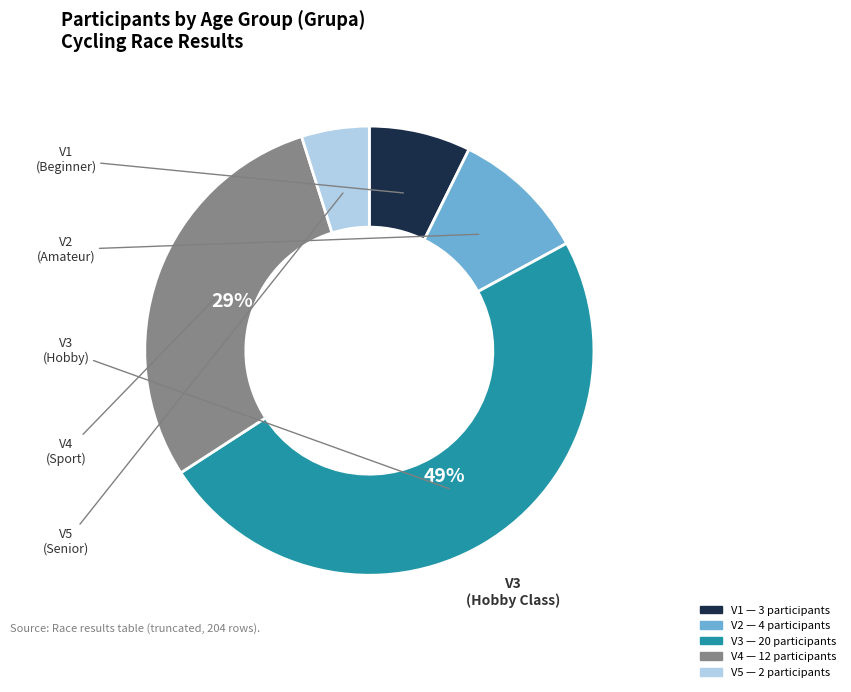

Which has a higher value, V5 or V2?

V2